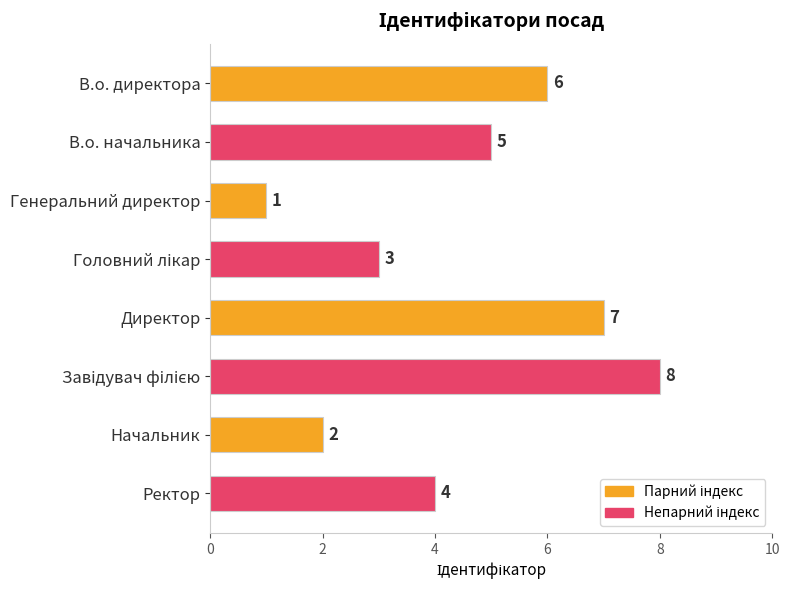

What is the label of the 7th bar from the top?

Начальник